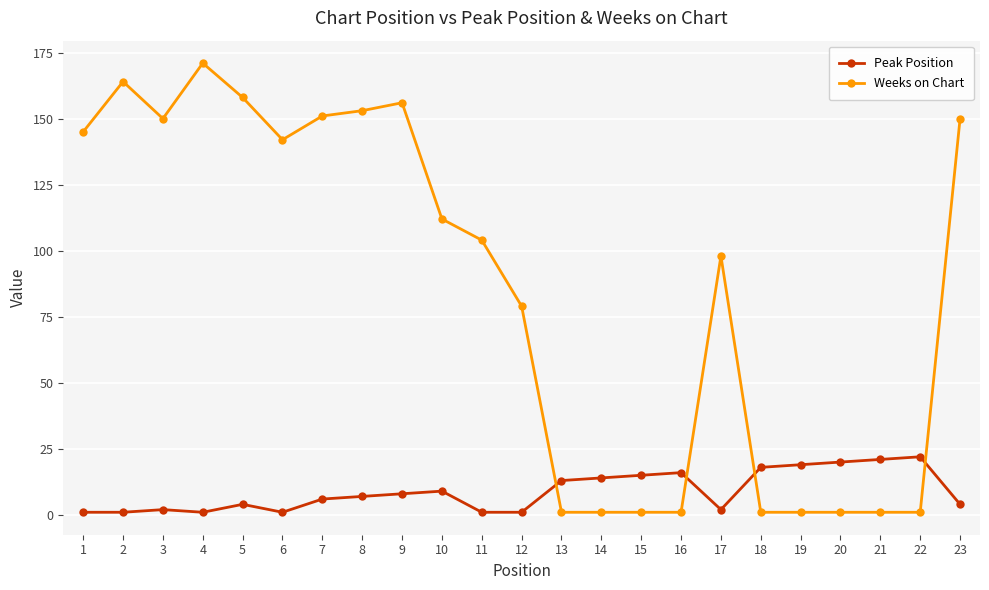

Is it true that Weeks on Chart equals 69 at 5?

False